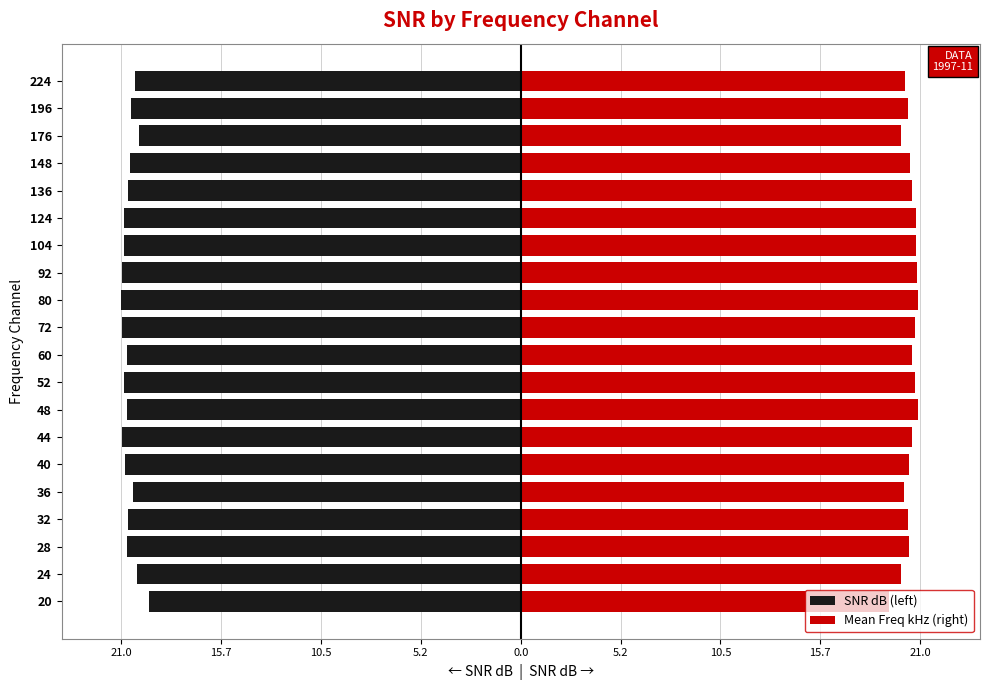

Rank the series by their maximum value, from highest to lowest.

Mean Freq kHz (right), SNR dB (left)